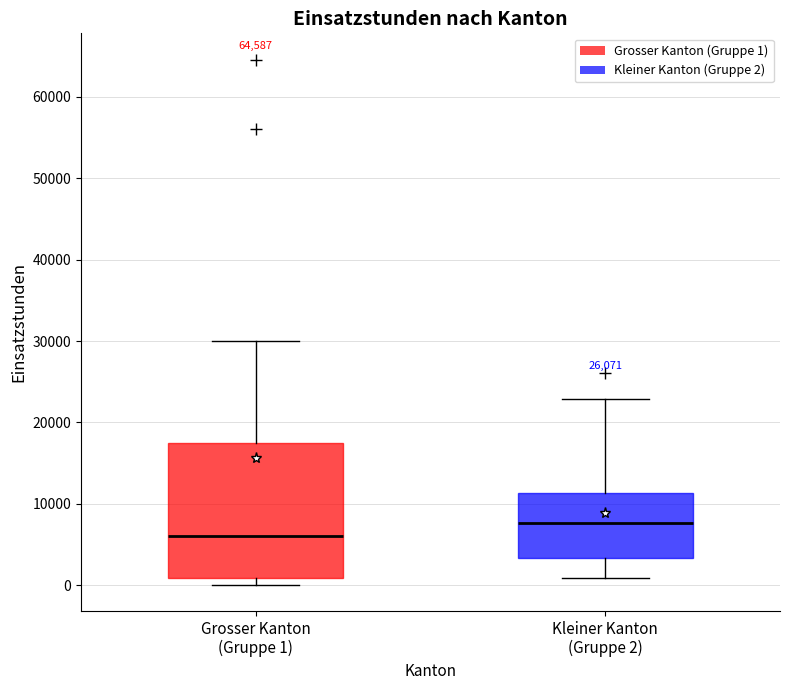

Reading left to right, transcribe this box plot: for each box, give where its median line is, the range the box spans, and where its two whiskers end, as read against the y-axis. The values are not printed on the chart, so give them approximately, as read against the axis.

Grosser Kanton (Gruppe 1): median 6000, box 1000 to 18000, whiskers 0 to 30000
Kleiner Kanton (Gruppe 2): median 8000, box 3000 to 11000, whiskers 1000 to 23000